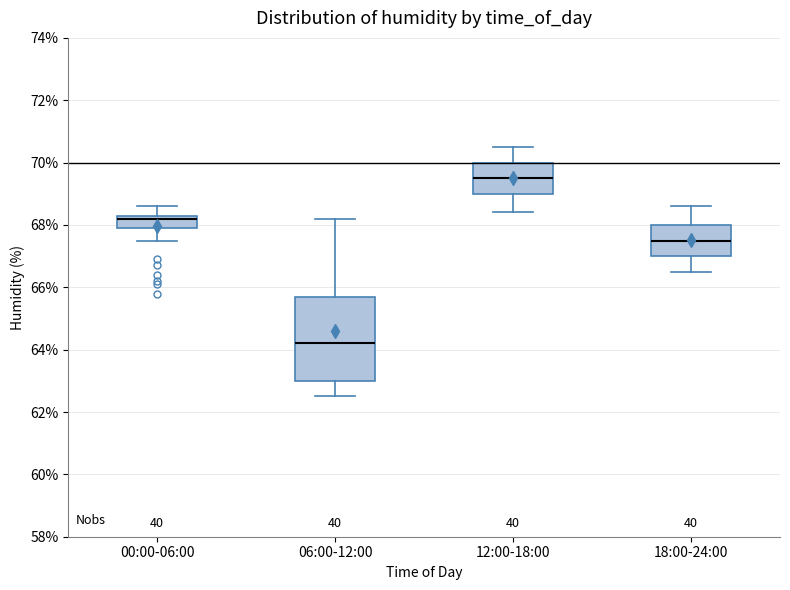

Reading left to right, read every box against the y-axis: the position of its median line, the range the box covers, and the ends of its whiskers. The values are not printed on the chart, so give them approximately, as read against the axis.

00:00-06:00: median 68.2, box 68.0 to 68.4, whiskers 67.6 to 68.6
06:00-12:00: median 64.2, box 63.0 to 65.6, whiskers 62.6 to 68.2
12:00-18:00: median 69.6, box 69.0 to 70.0, whiskers 68.4 to 70.6
18:00-24:00: median 67.6, box 67.0 to 68.0, whiskers 66.6 to 68.6